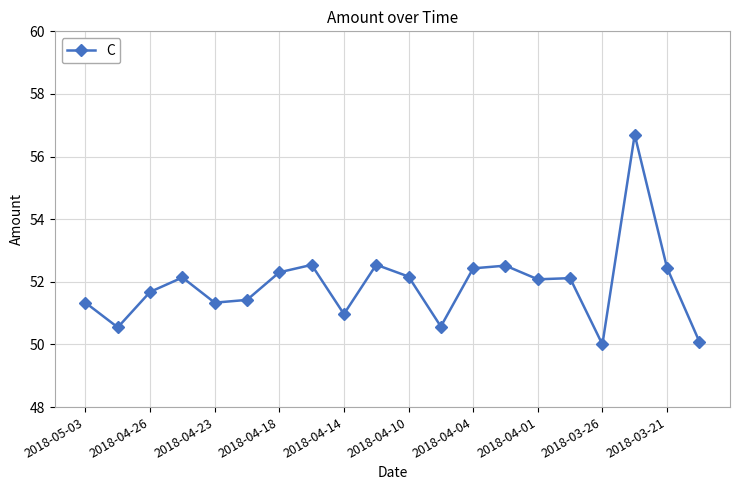

What is the difference between the maximum and second lowest values?

6.6